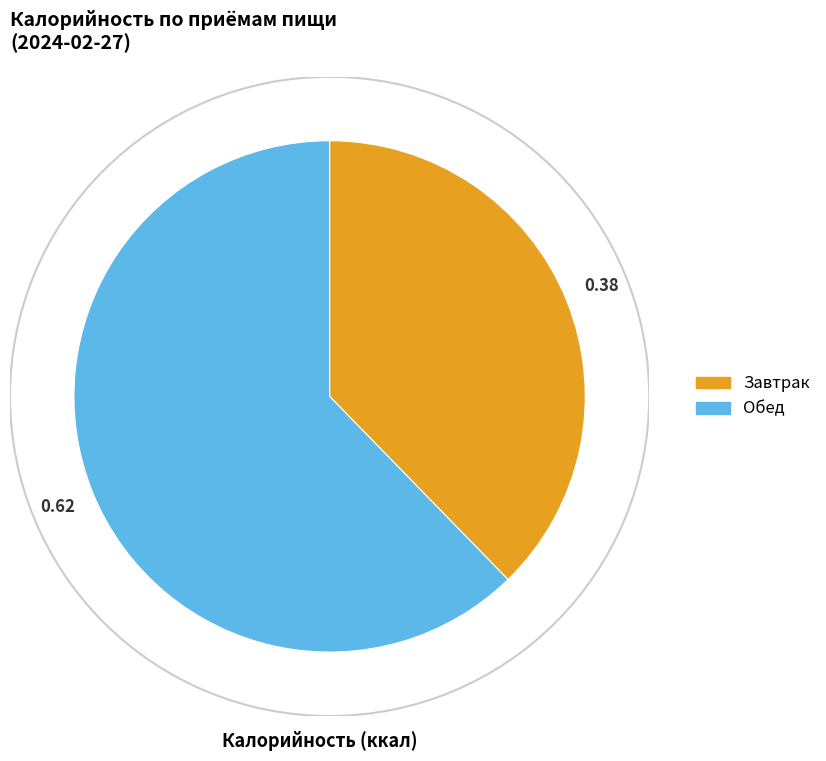

Is there any slice that represents more than half of the pie?

Yes